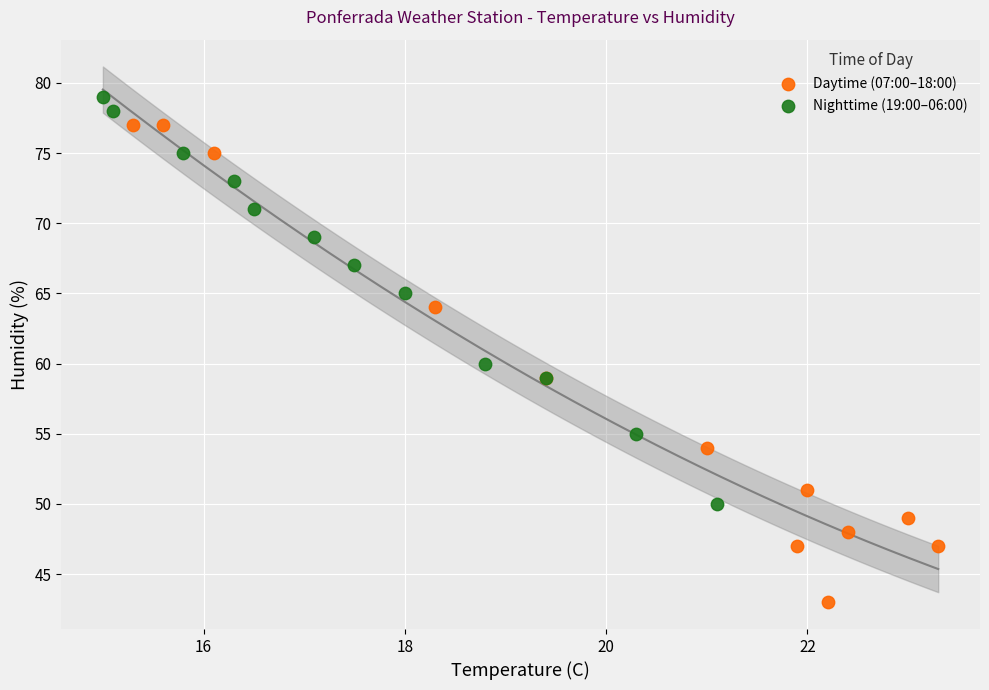

Which series has the widest spread of Y values?

Daytime (07:00–18:00)